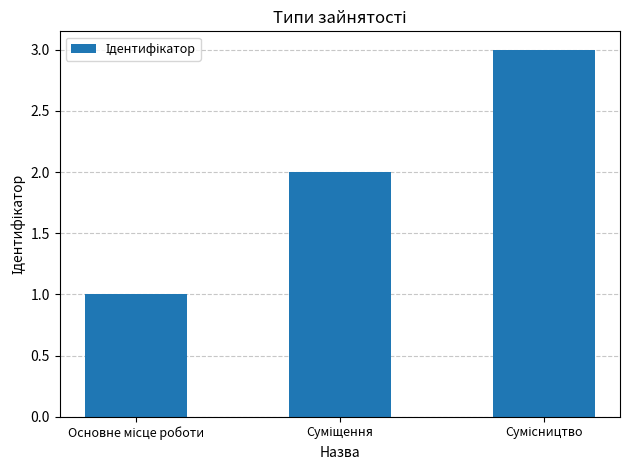

What is the greatest value displayed?

3